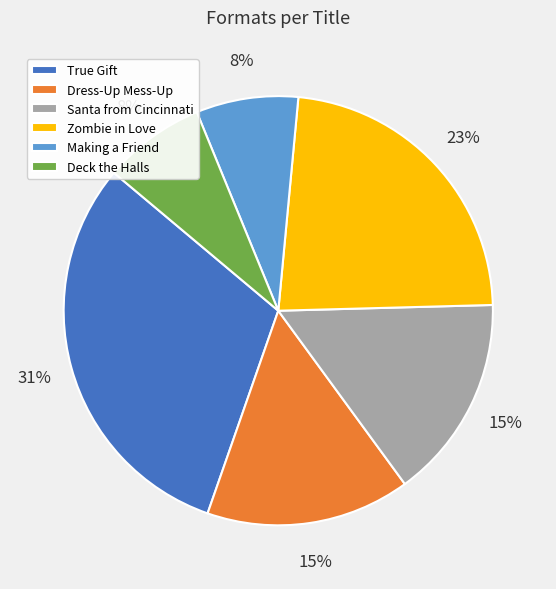

What is the ratio of the value at Making a Friend to the value at Dress-Up Mess-Up?

0.5